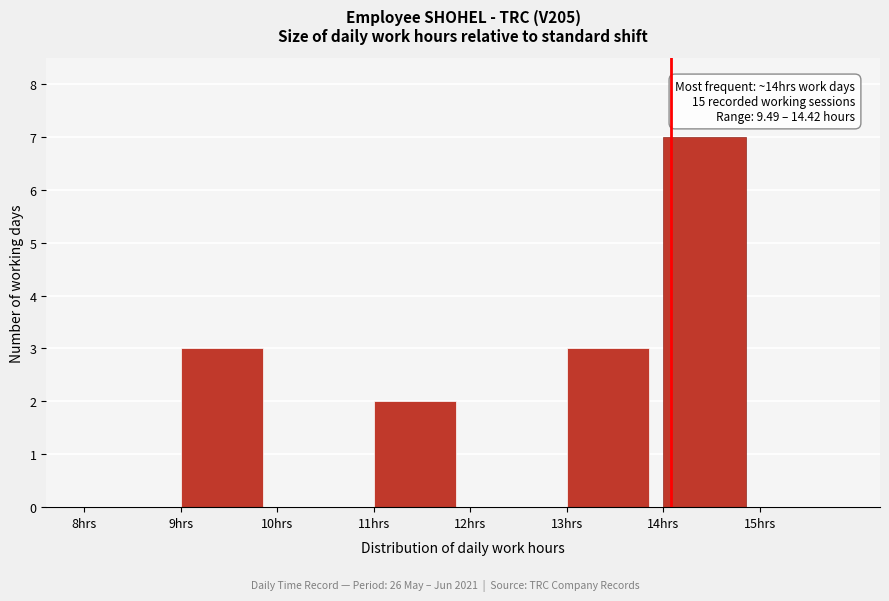

Over which range of the x-axis is the bar tallest?

14 to 15